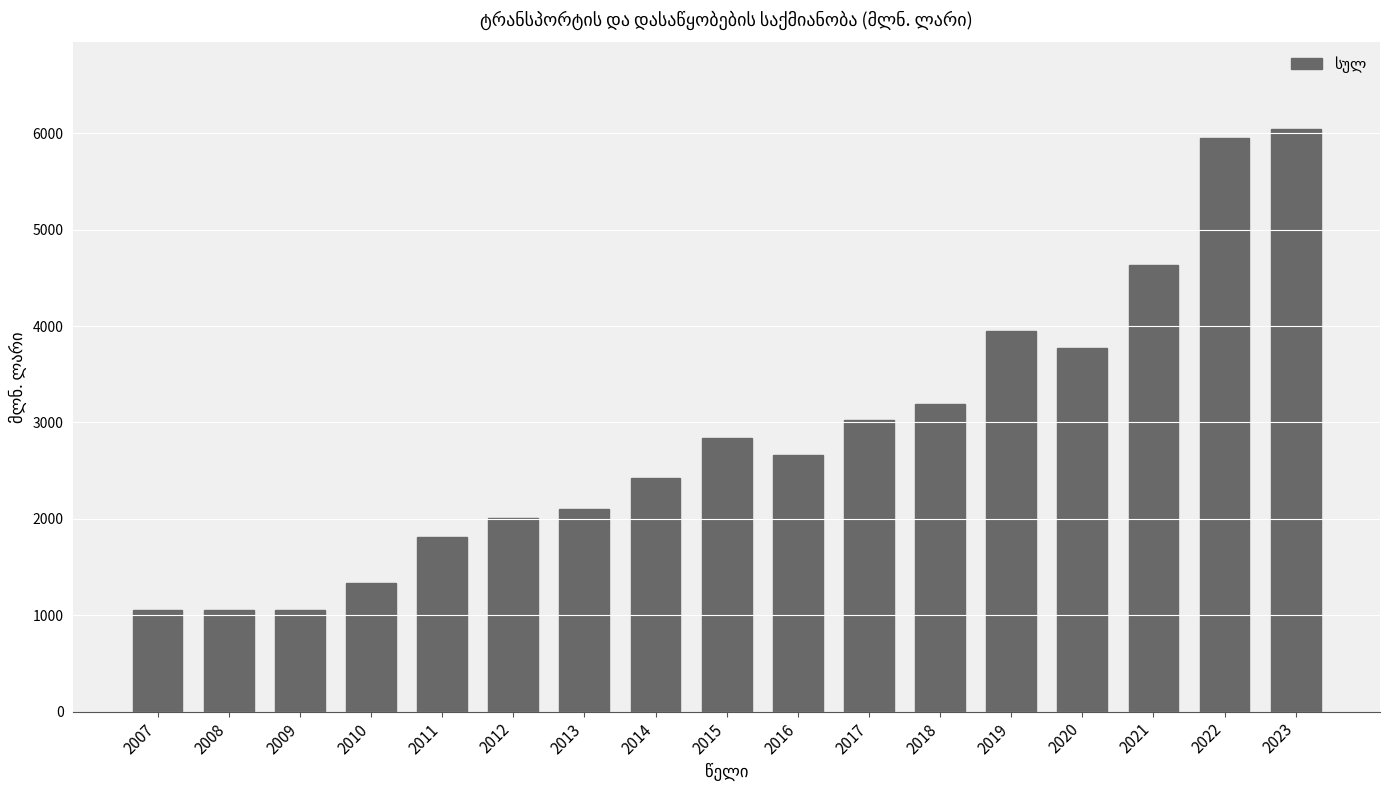

What is the minimum value shown in the chart?

1056.5